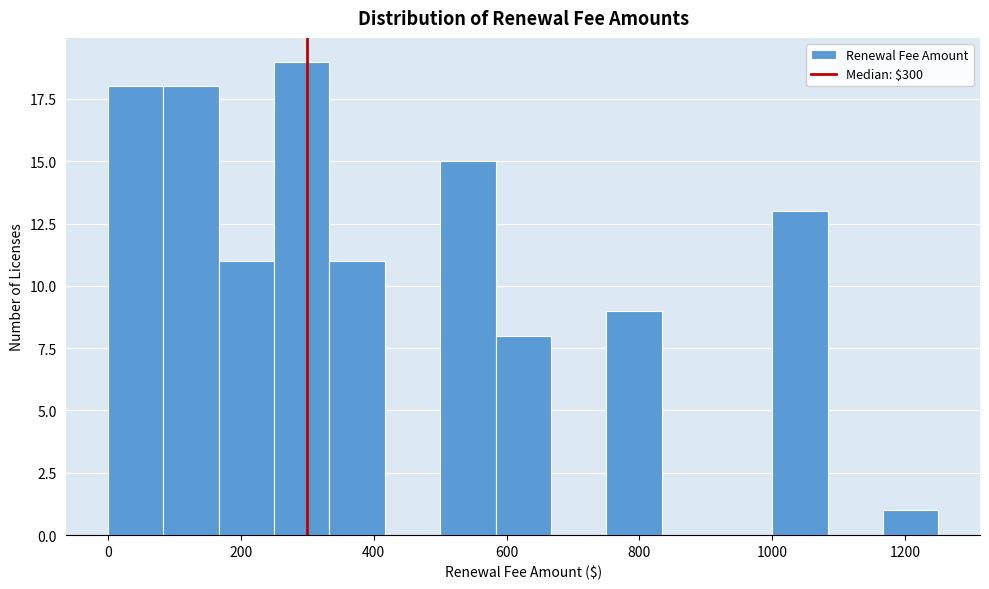

Which range on the x-axis has the tallest bar?

260 to 340